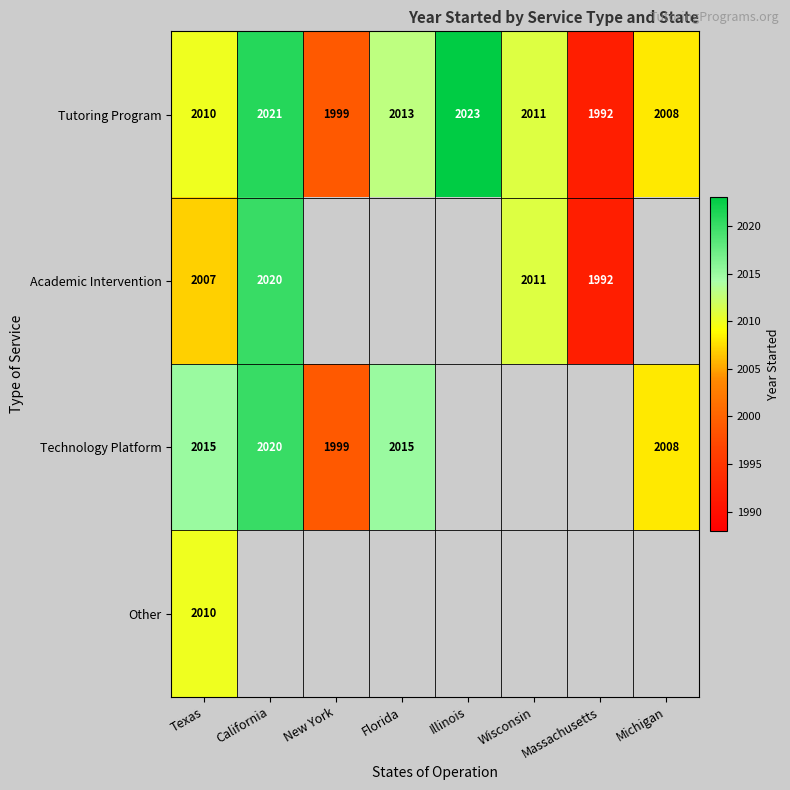

How many data points does each series have?

8